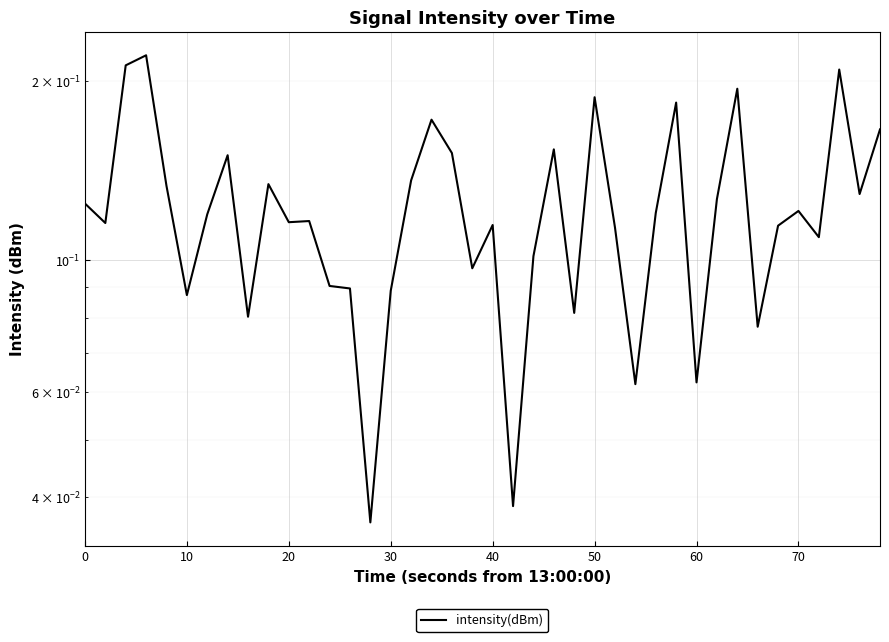

What is the sum of all values?

4.9